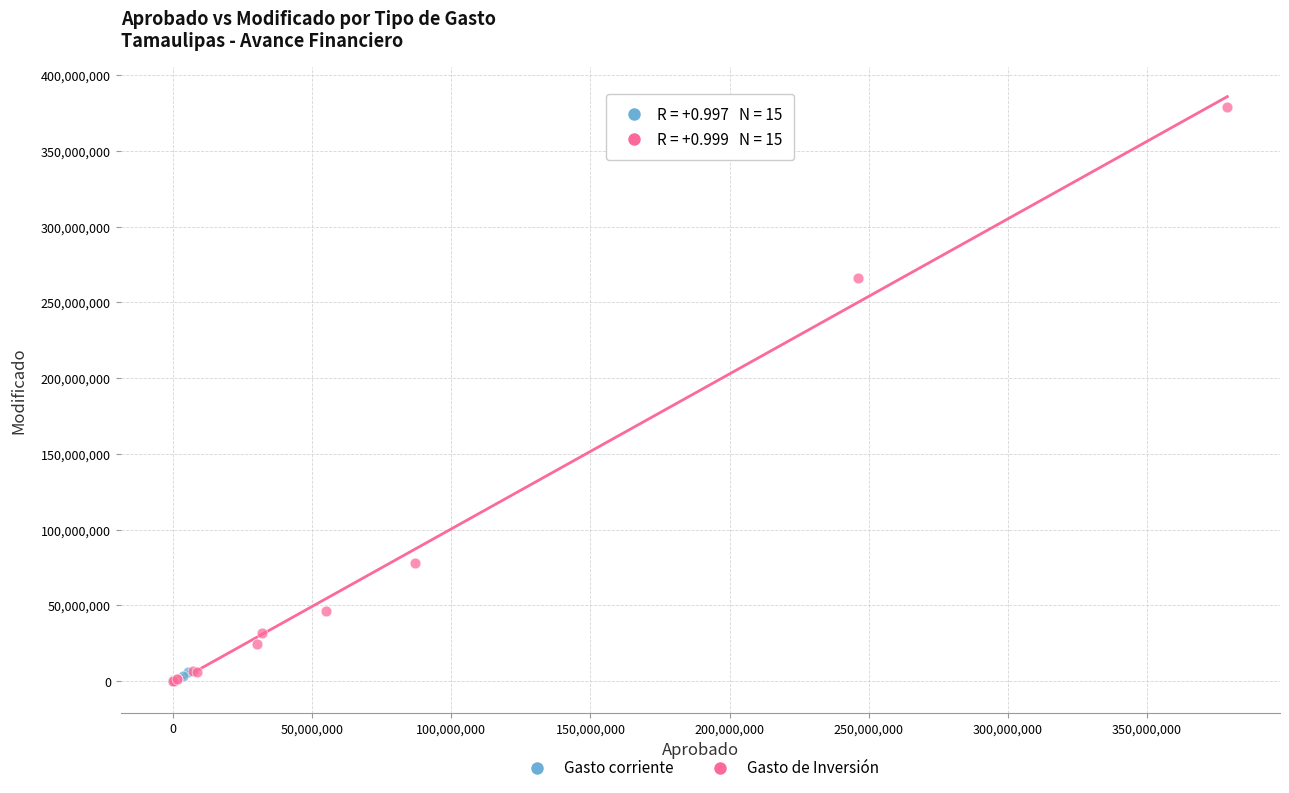

What are all the series names shown in the legend?

Gasto corriente, Gasto de Inversión